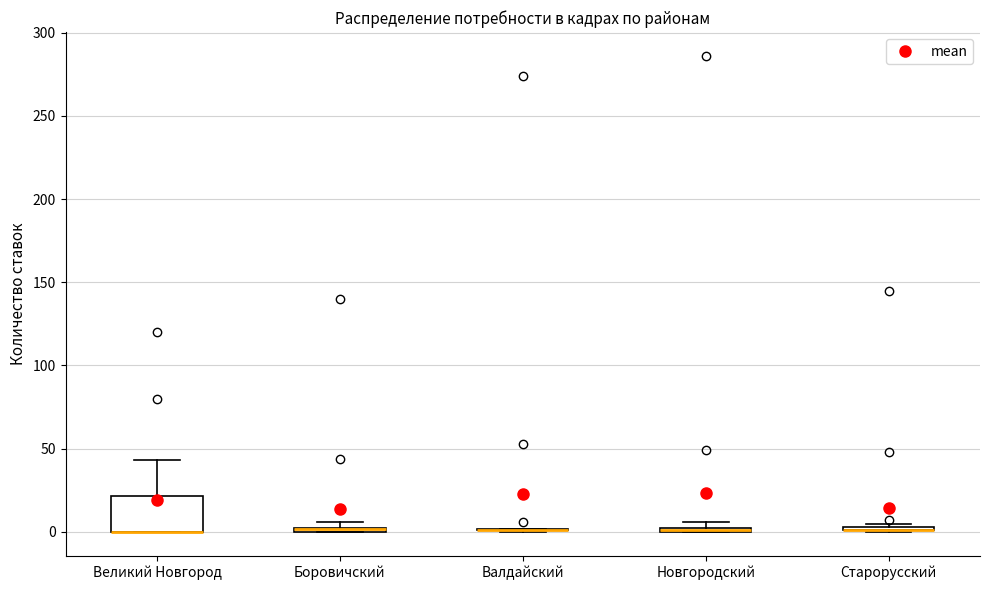

Where is the upper edge of the box for Старорусский on the y-axis? The values are not printed on the chart, so give them approximately, as read against the axis.

5